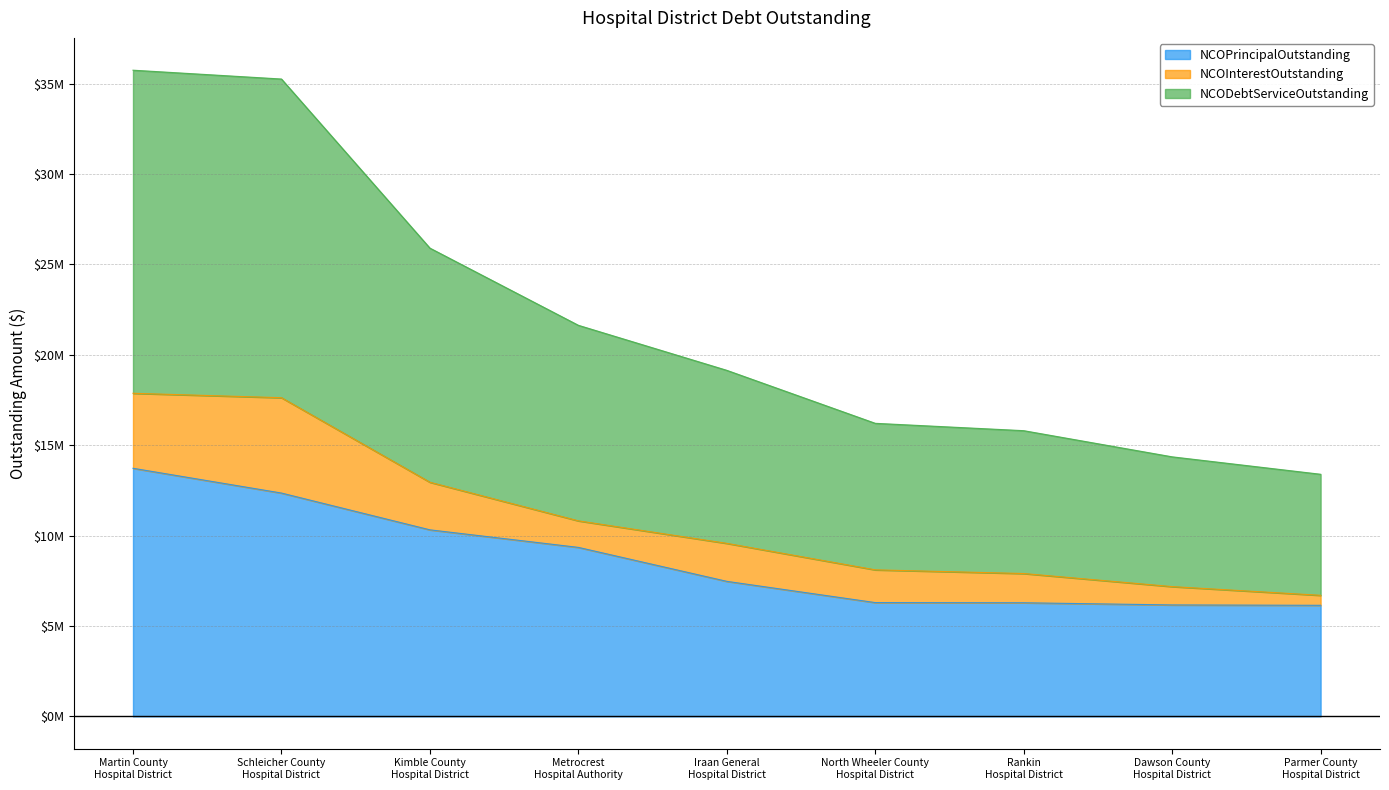

Does the chart display data point markers on the line(s)?

No